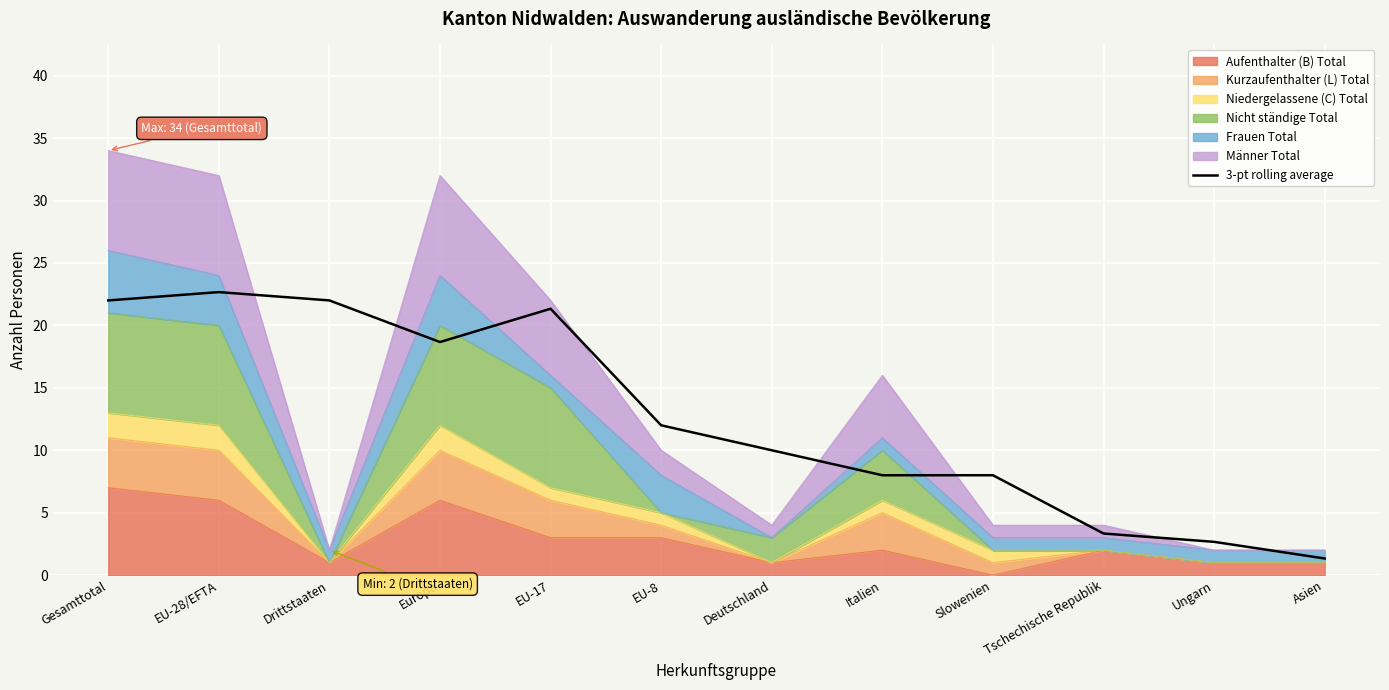

How many points are lower than both their immediate neighbors (excluding endpoints)?

1